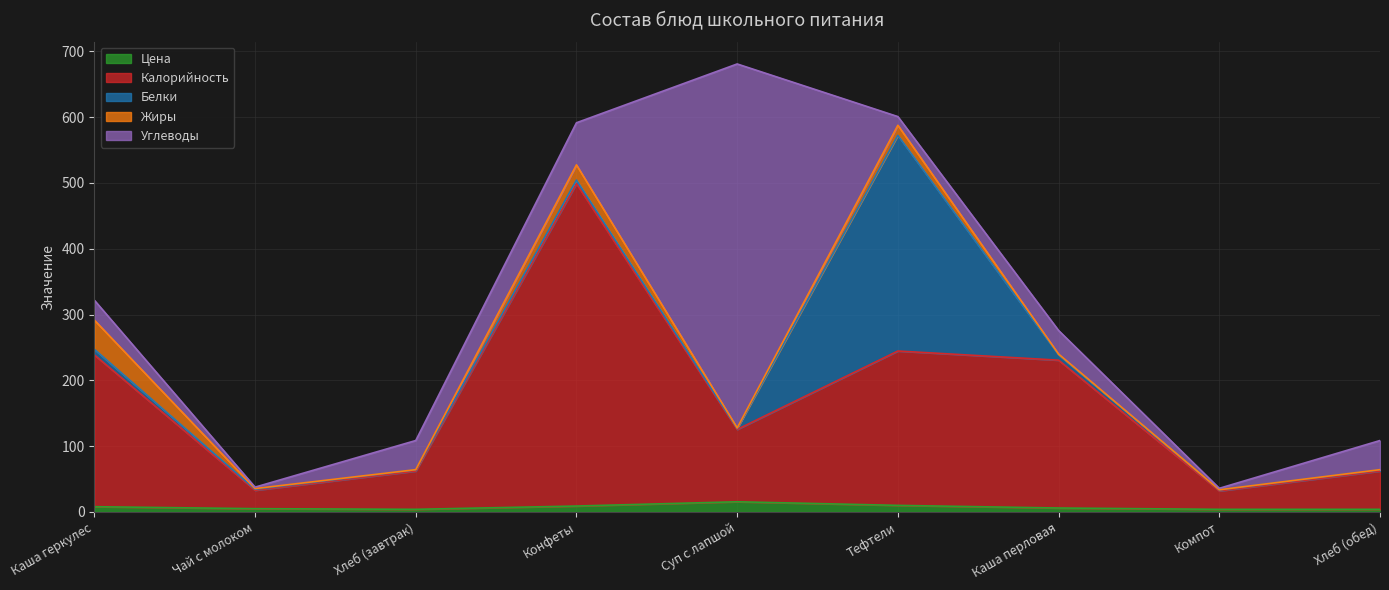

True or false: Калорийность and Жиры cross at least once.

False